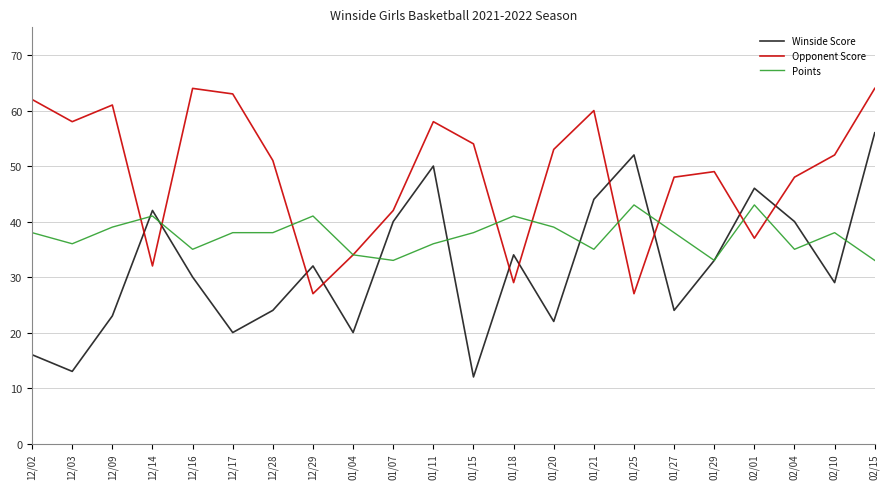

Read the Points value at 02/10, to the nearest 10.

40